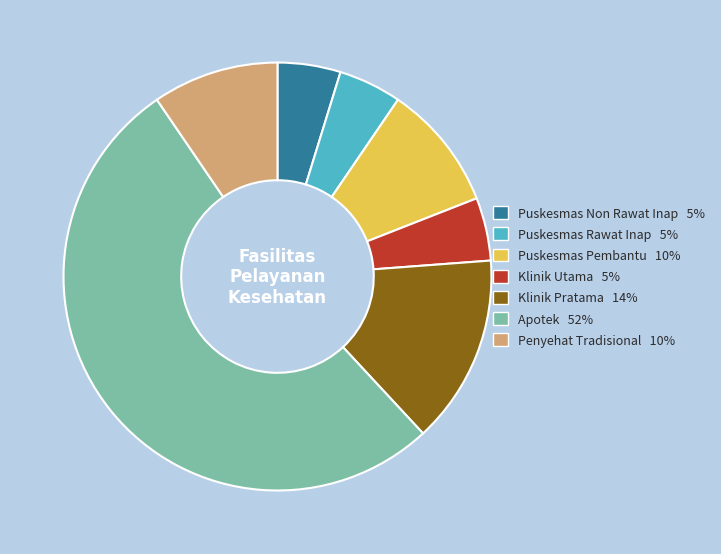

Between Puskesmas Pembantu 10% and Puskesmas Rawat Inap 5%, which is larger?

Puskesmas Pembantu 10%